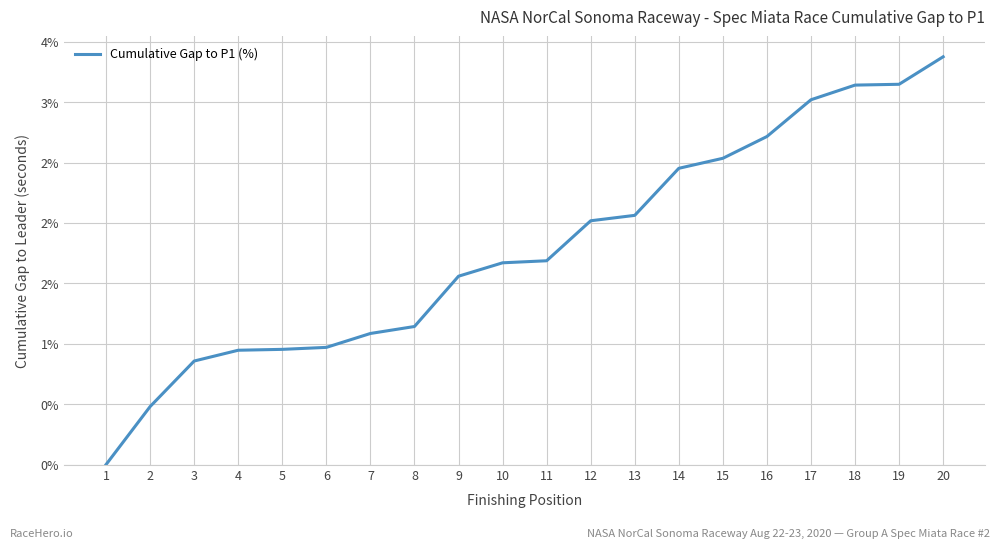

Is this an area chart (filled region under the line)?

No